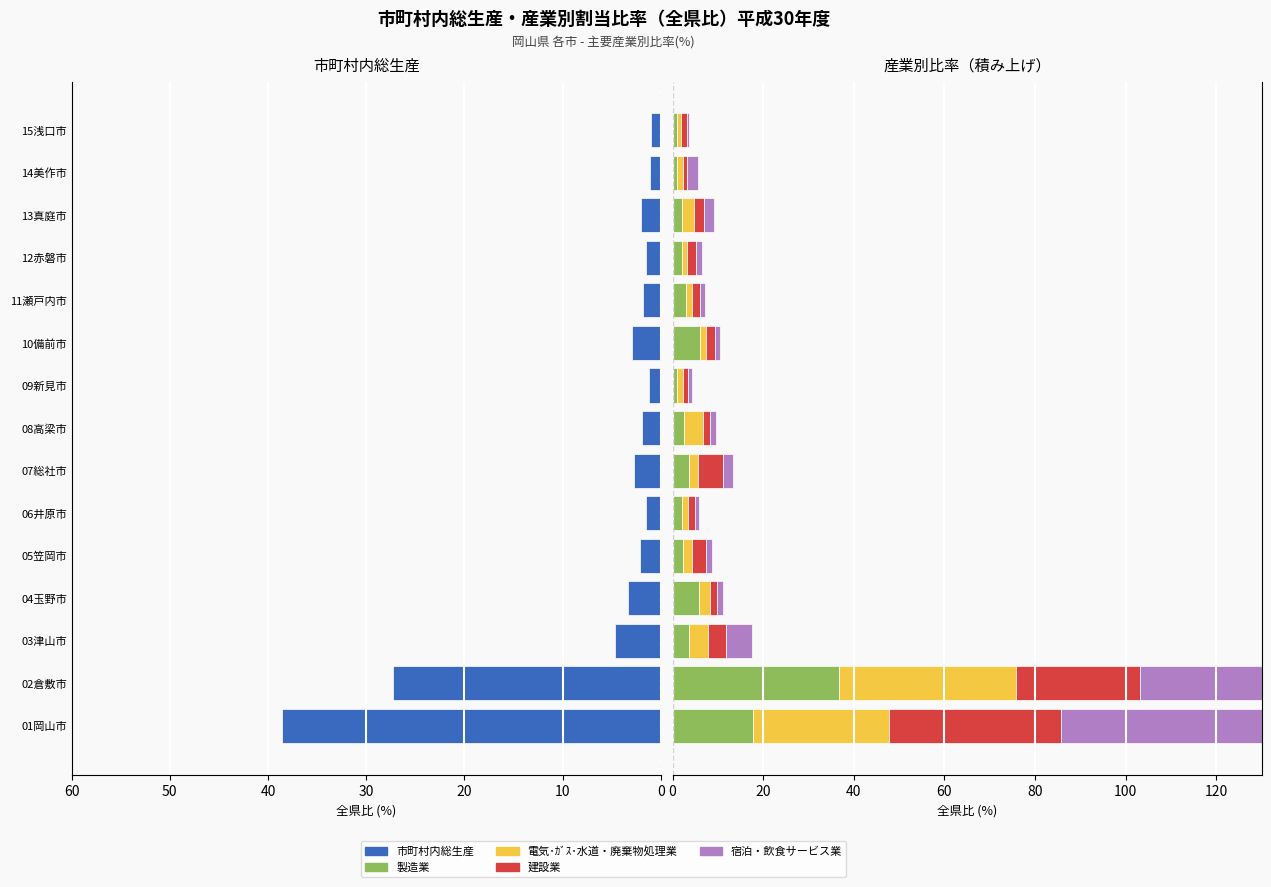

Between 7 and 20, which is larger?

20